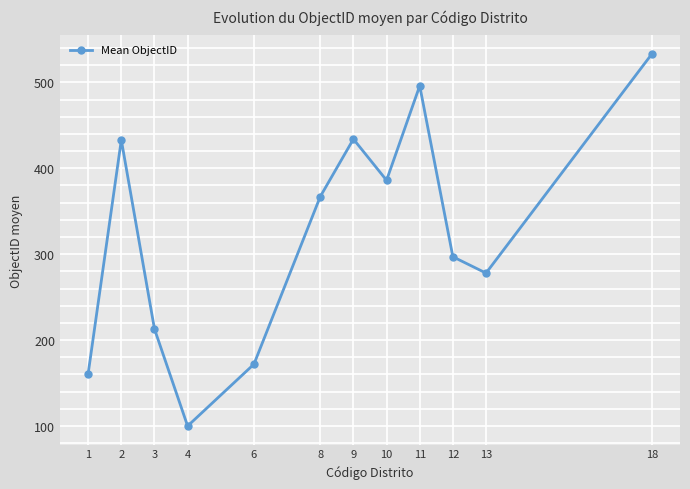

What is the change in value from 2 to 13?

-155